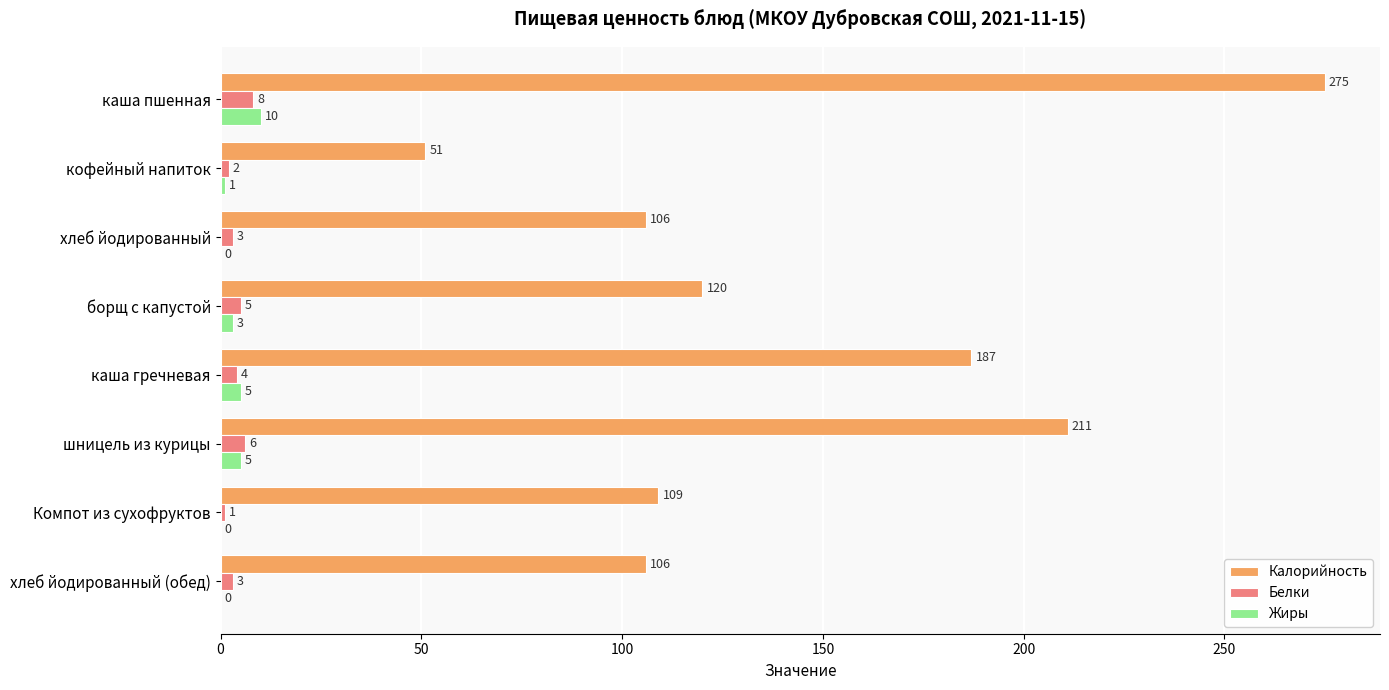

What is the total value across all series at шницель из курицы?

222